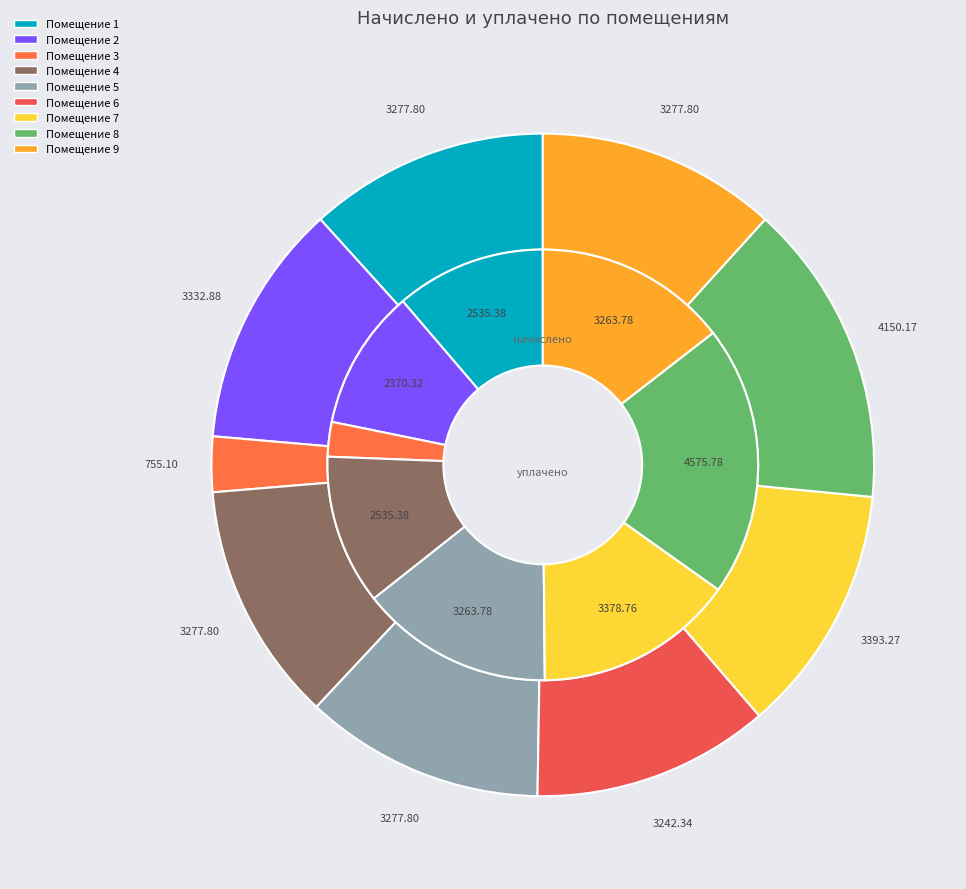

True or false: 9 accounts for 12% of the total.

True